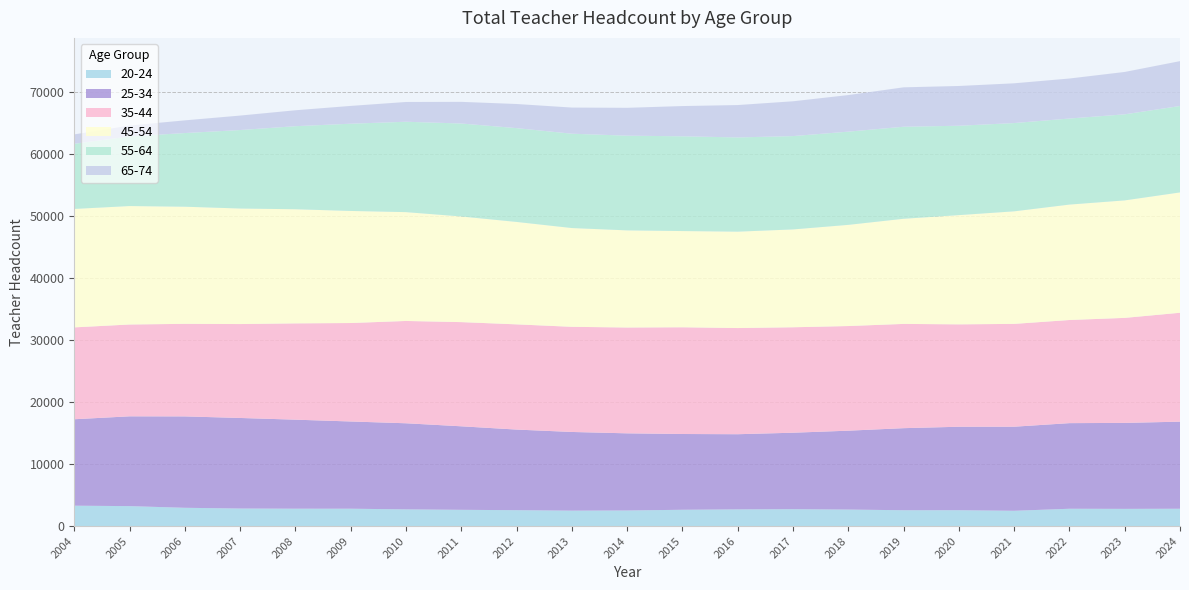

Reading left to right, transcribe all the data shown in this chart.

20-24: 2004=3289	2005=3219	2006=2949	2007=2830	2008=2803	2009=2801	2010=2694	2011=2622	2012=2564	2013=2488	2014=2514	2015=2630	2016=2693	2017=2724	2018=2663	2019=2555	2020=2558	2021=2466	2022=2793	2023=2775	2024=2795
25-34: 2004=13949	2005=14490	2006=14748	2007=14615	2008=14366	2009=14077	2010=13895	2011=13478	2012=13008	2013=12698	2014=12451	2015=12227	2016=12129	2017=12340	2018=12730	2019=13243	2020=13469	2021=13567	2022=13817	2023=13873	2024=14053
35-44: 2004=14827	2005=14821	2006=14939	2007=15157	2008=15542	2009=15890	2010=16512	2011=16814	2012=16981	2013=16970	2014=17080	2015=17225	2016=17135	2017=17019	2018=16888	2019=16827	2020=16527	2021=16596	2022=16645	2023=16950	2024=17577
45-54: 2004=19117	2005=19117	2006=18904	2007=18647	2008=18419	2009=18087	2010=17564	2011=17049	2012=16530	2013=15941	2014=15675	2015=15528	2016=15556	2017=15791	2018=16330	2019=16968	2020=17629	2021=18165	2022=18629	2023=18961	2024=19421
55-64: 2004=10514	2005=11234	2006=11887	2007=12663	2008=13403	2009=14080	2010=14586	2011=15003	2012=15138	2013=15224	2014=15284	2015=15293	2016=15208	2017=15062	2018=15042	2019=14852	2020=14422	2021=14245	2022=13887	2023=13887	2024=13948
65-74: 2004=1515	2005=1763	2006=2048	2007=2336	2008=2571	2009=2872	2010=3191	2011=3496	2012=3894	2013=4219	2014=4496	2015=4880	2016=5225	2017=5618	2018=5904	2019=6361	2020=6418	2021=6416	2022=6457	2023=6842	2024=7239